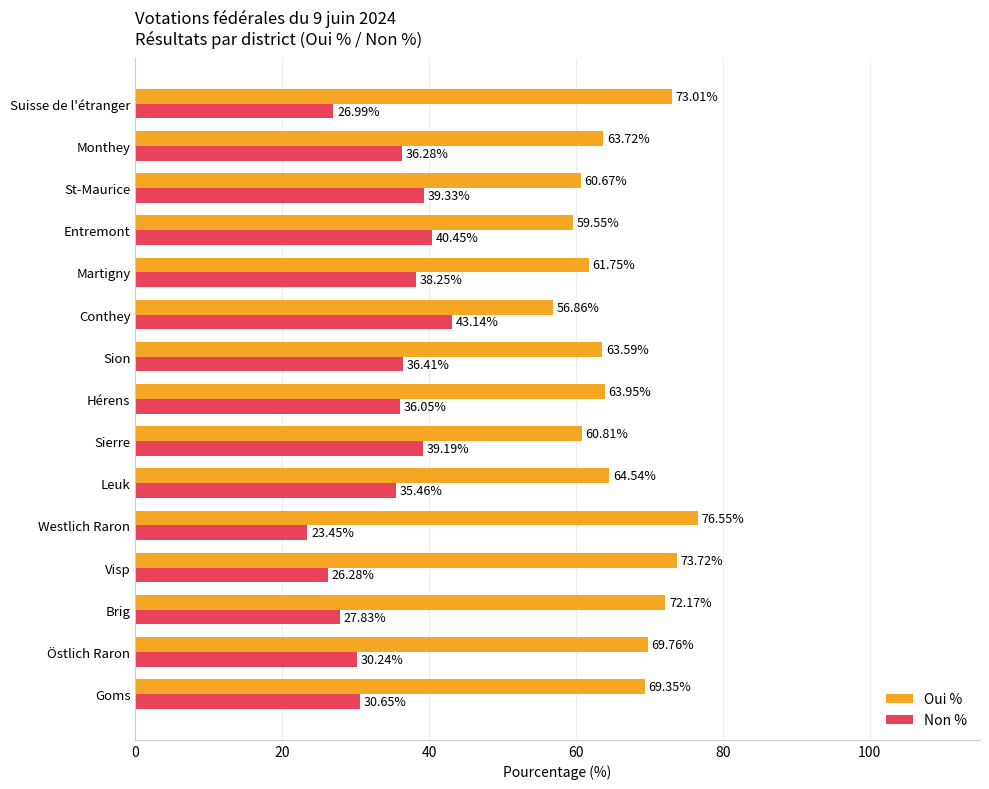

At how many categories does at least one series exceed 52?

15